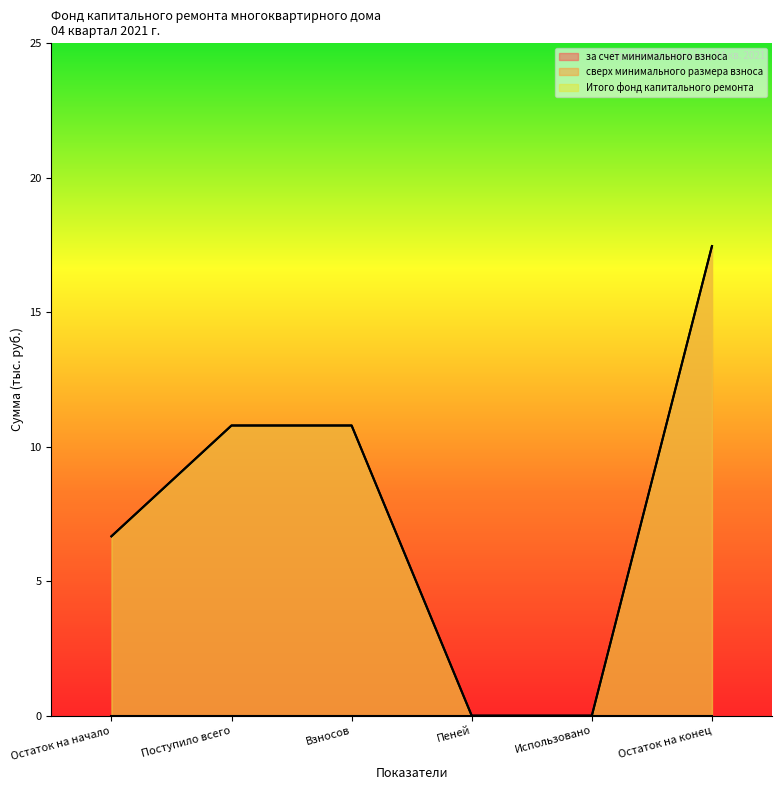

Does the chart display data point markers on the line(s)?

No